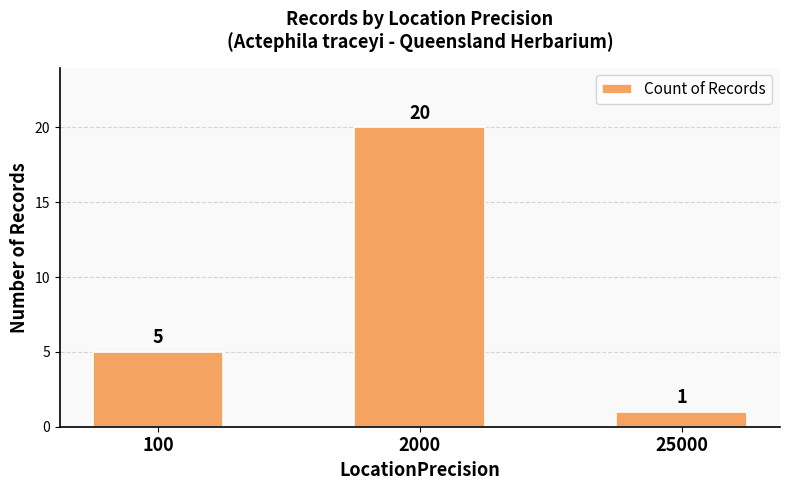

Reading left to right, what are all the values shown in this chart?

5	20	1